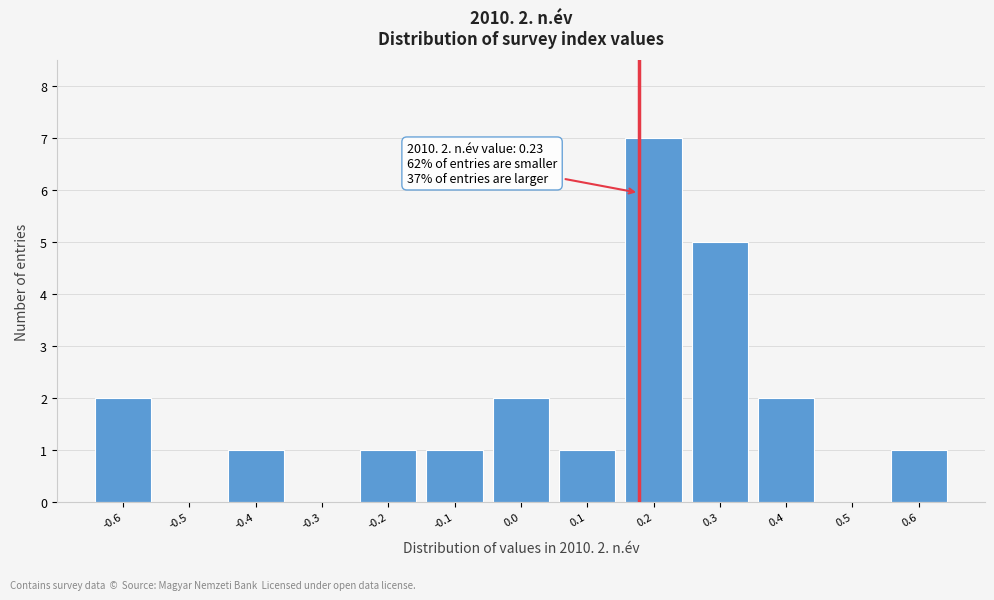

Reading left to right, what are all the values shown in this chart?

-0.6=2	-0.5=0	-0.4=1	-0.3=0	-0.2=1	-0.1=1	0.0=2	0.1=1	0.2=7	0.3=5	0.4=2	0.5=0	0.6=1